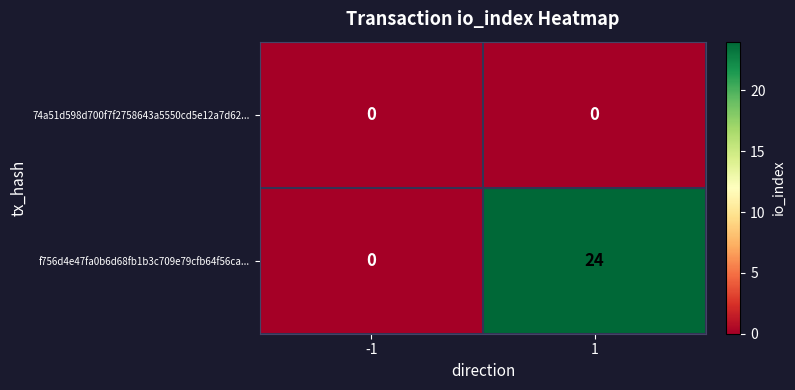

Reading right to left, extract all data points from this chart.

74a51d598d700f7f2758643a5550cd5e12a7d62...: 0	0
f756d4e47fa0b6d68fb1b3c709e79cfb64f56ca...: 24	0